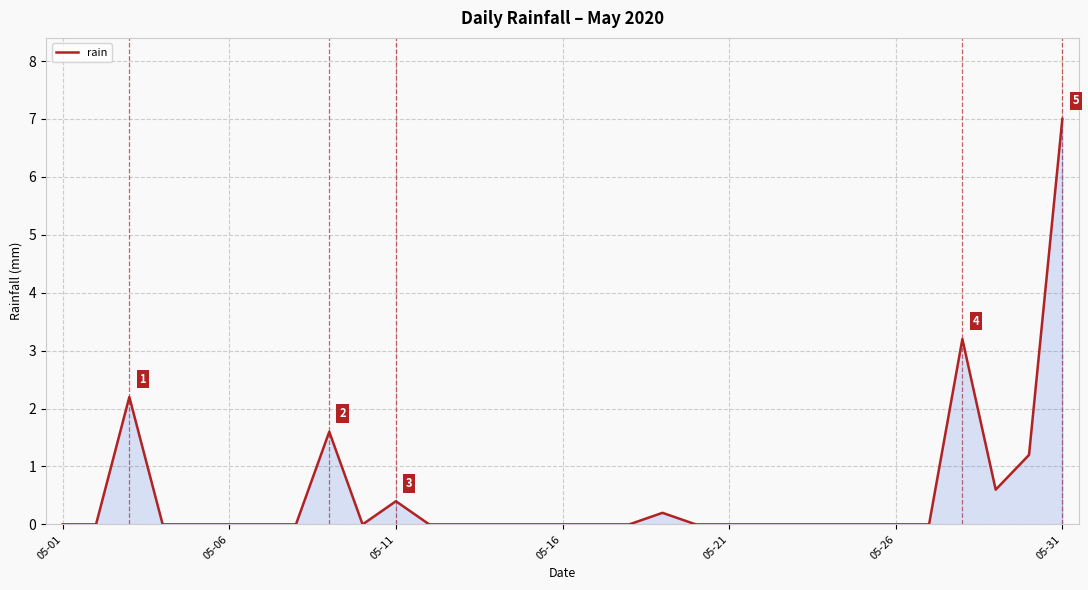

The value at 05-01 is 0.0. True or false?

True